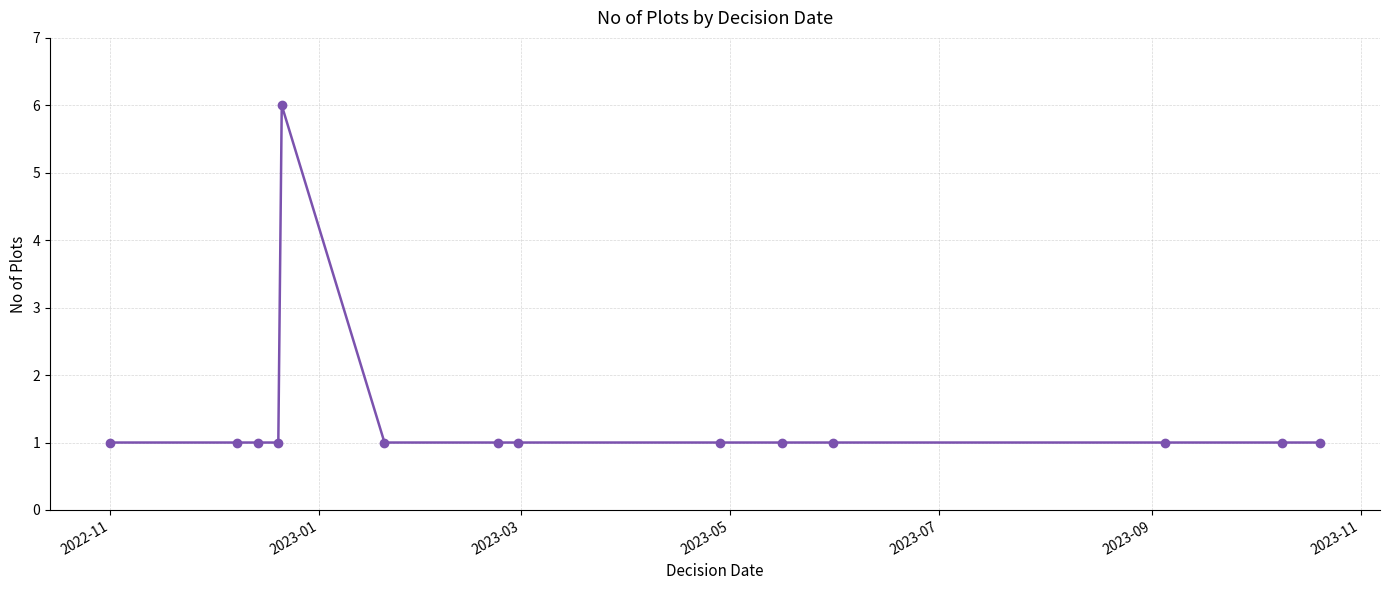

What is the difference between the maximum and second lowest values?

5